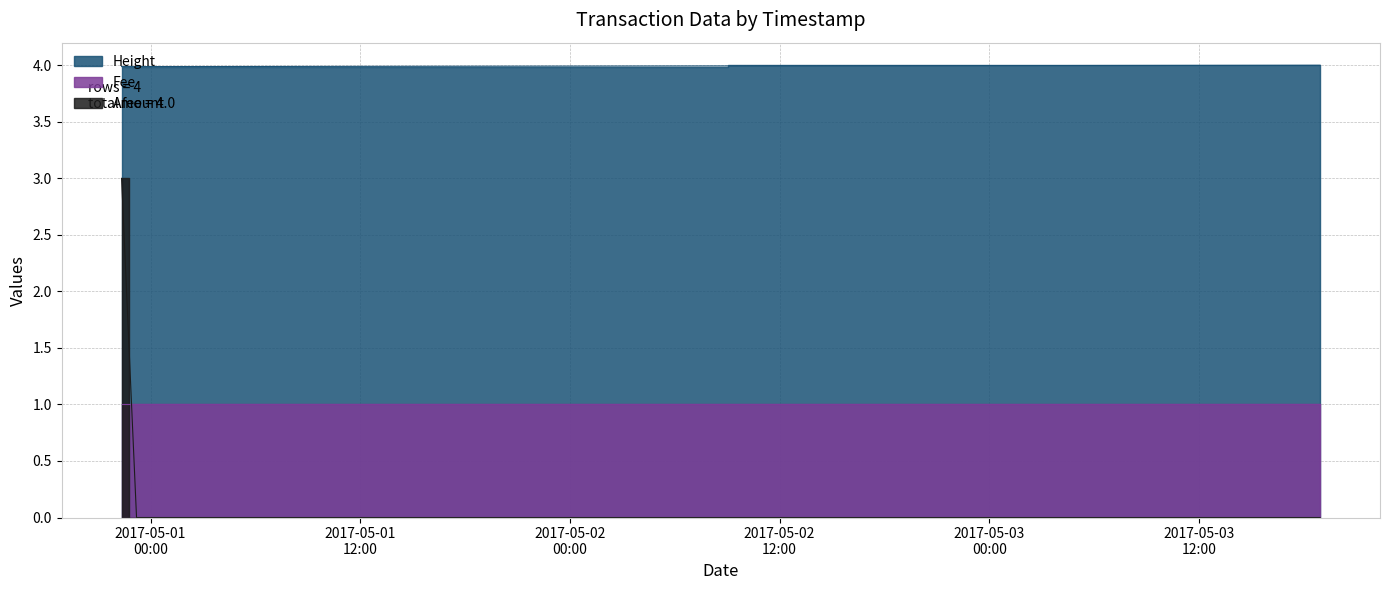

True or false: Height and Amount intersect in this chart.

False